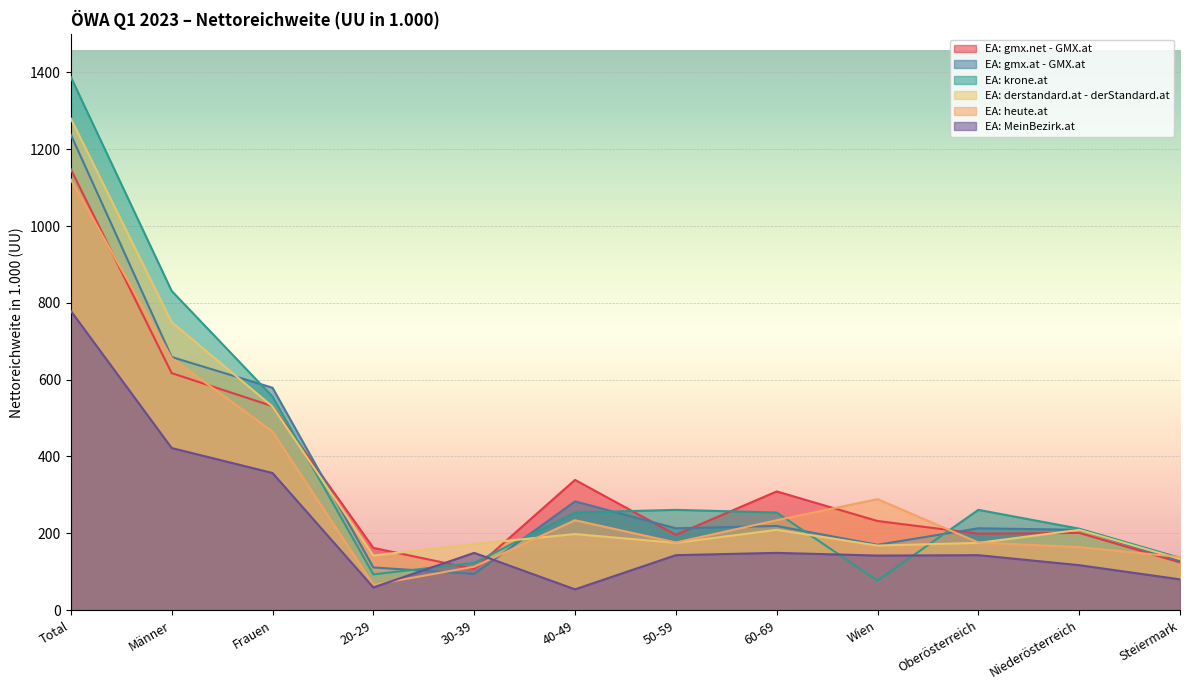

Is it true that EA: derstandard.at - derStandard.at equals 57 at Niederösterreich?

False